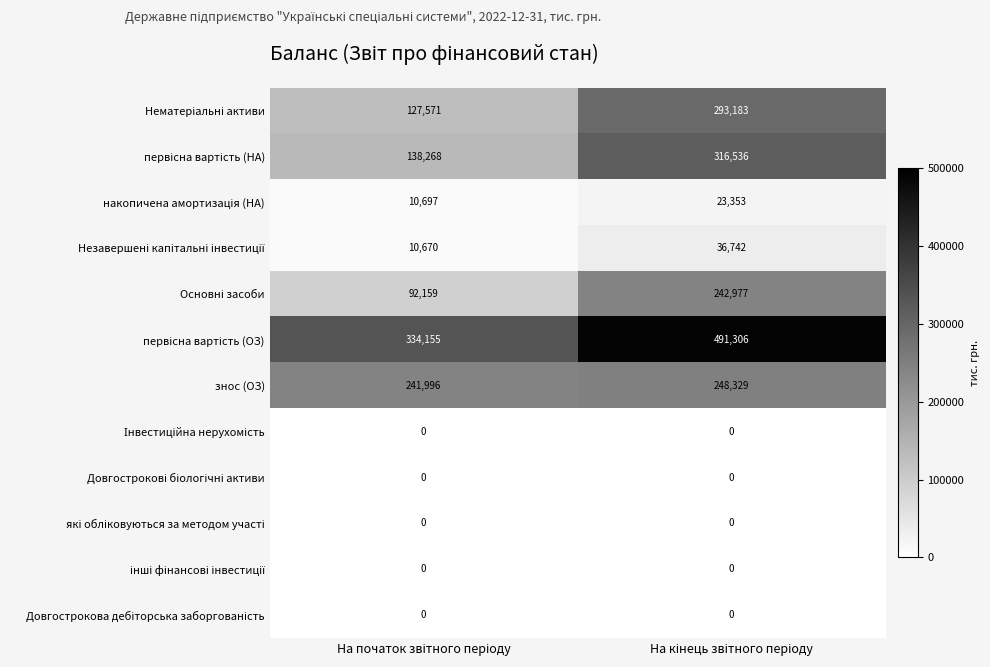

What is the greatest value displayed?

491306